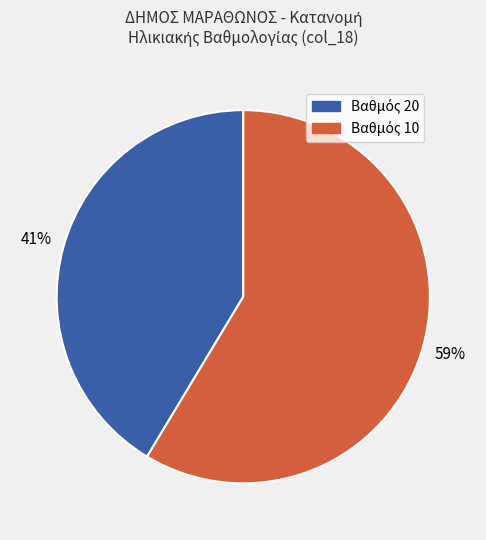

How many segments does this pie chart have?

2